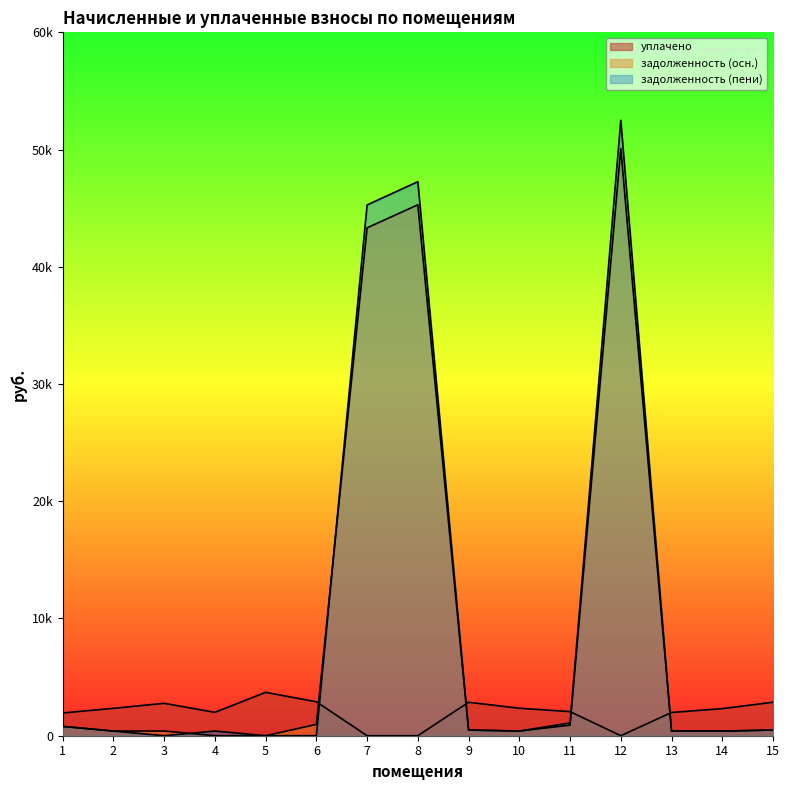

Between which two adjacent categories do задолженность (пени) and уплачено first intersect?

6 and 7